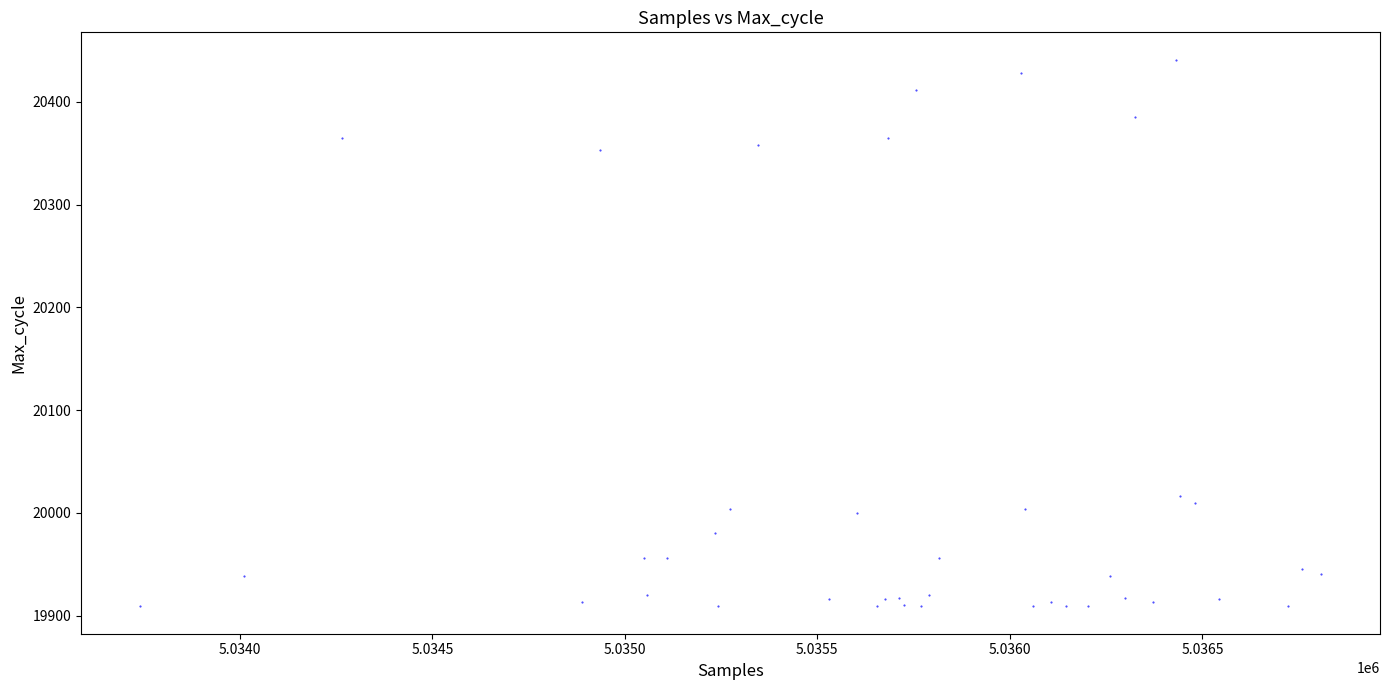

What Y value in the scatter plot is closest to 20175?

20016